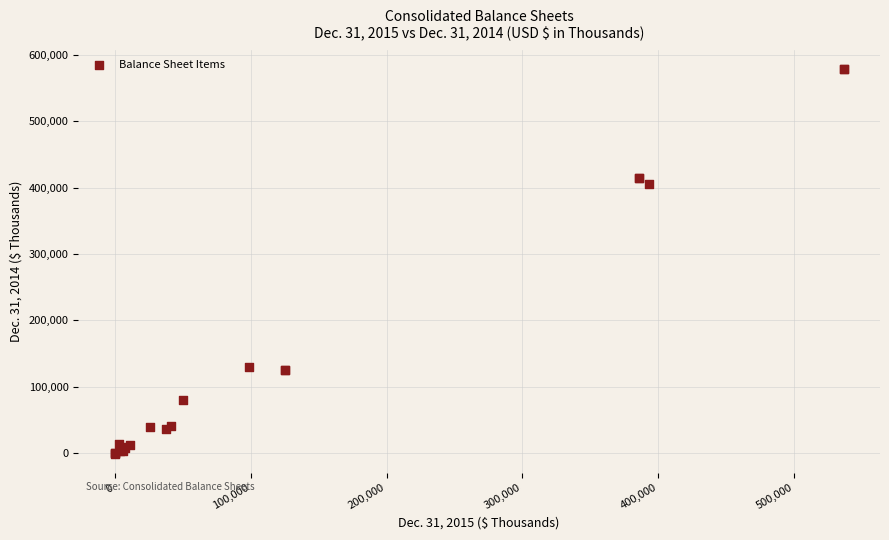

What Y value in the scatter plot is closest to 288900?

404934